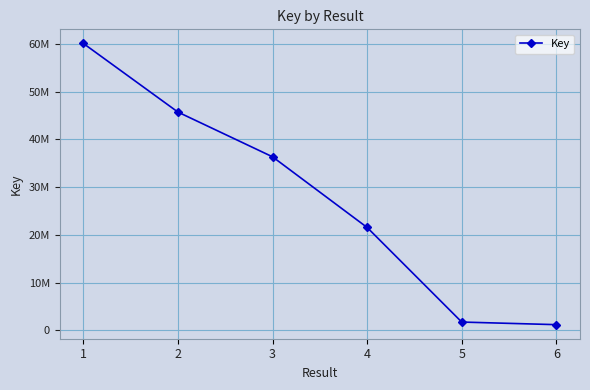

The value at 3 is 36352455. True or false?

True